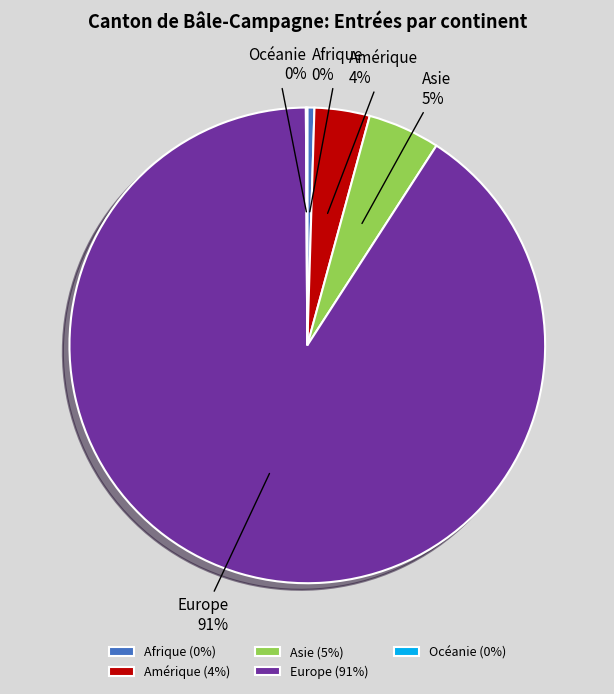

Is it true that Europe is 81% of the pie?

False